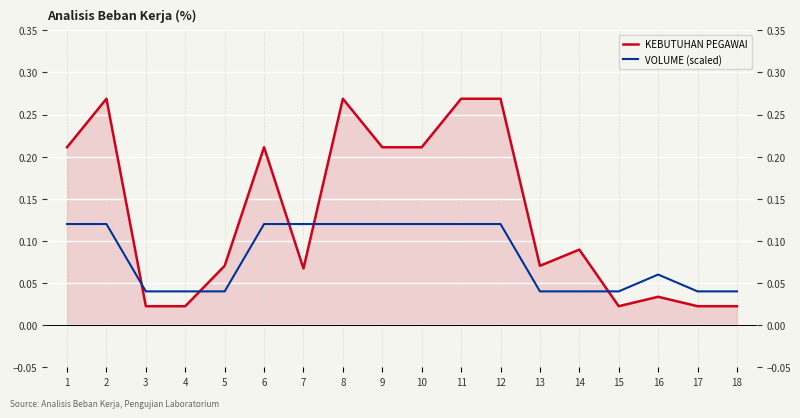

What is the value of the KEBUTUHAN PEGAWAI point at the 10th from the left?

0.2